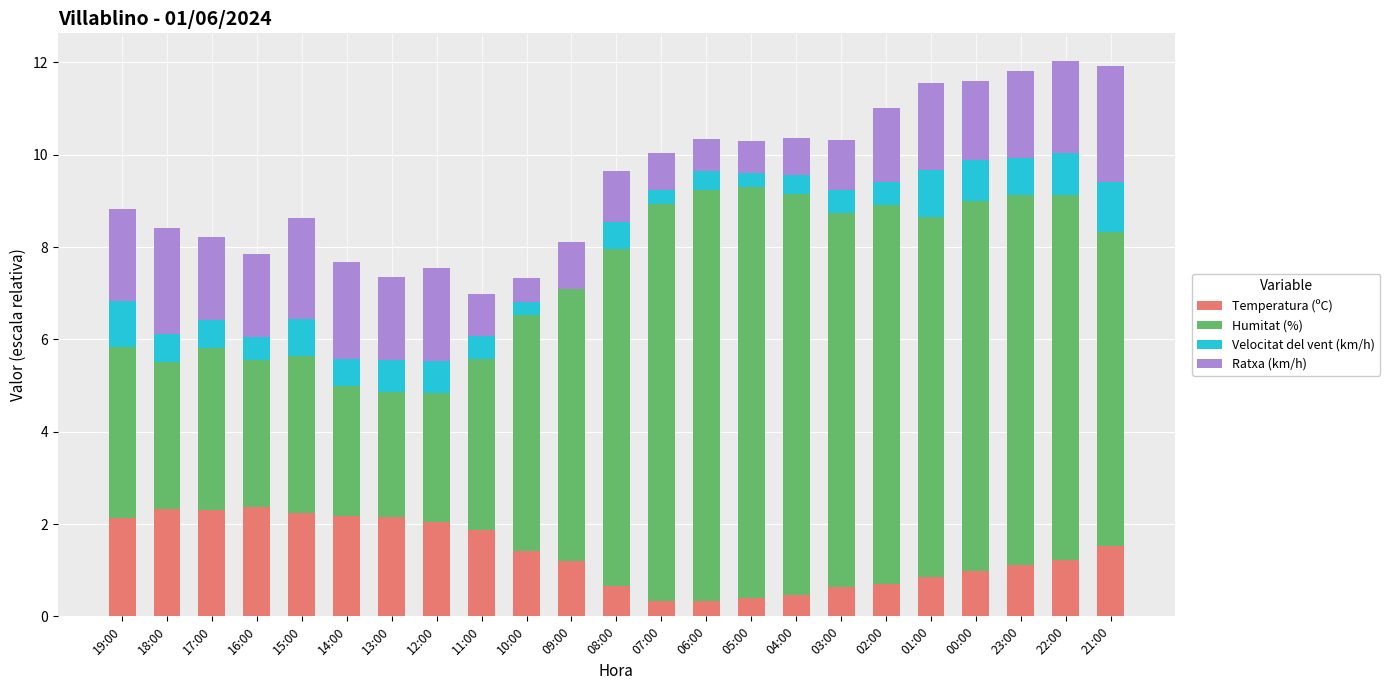

What is the highest value of the Temperatura (ºC) series?

2.4